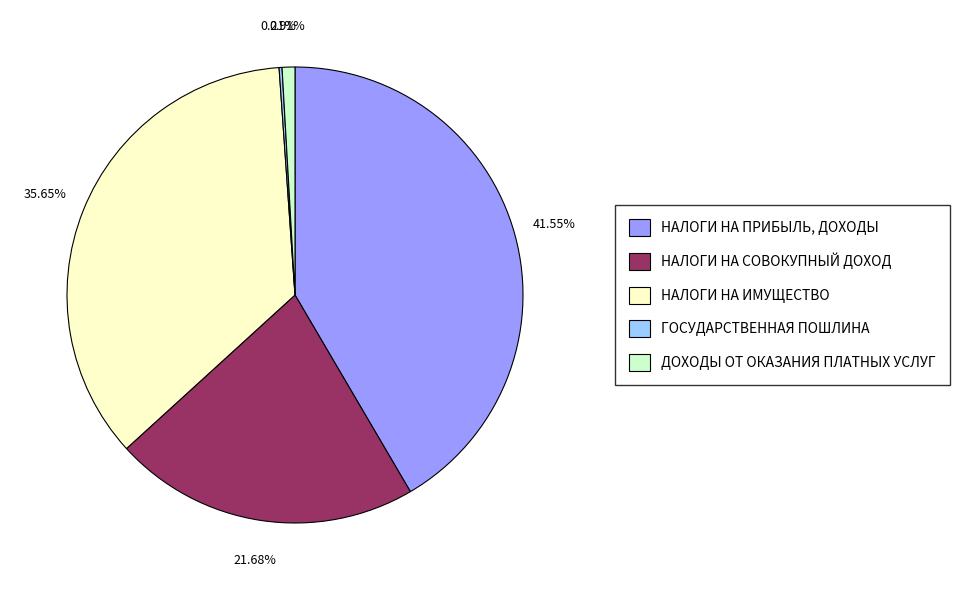

What is the ratio of the value at НАЛОГИ НА ПРИБЫЛЬ, ДОХОДЫ to the value at НАЛОГИ НА ИМУЩЕСТВО?

1.2